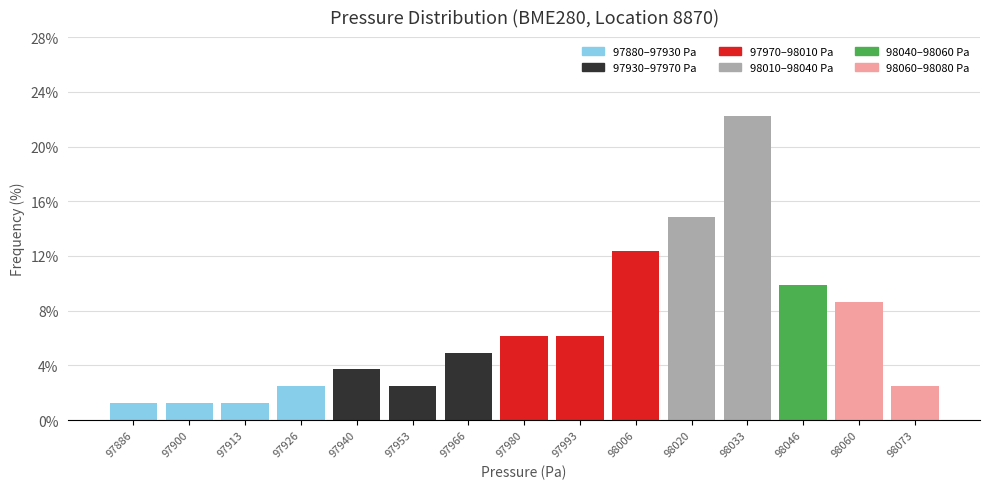

How tall is the bar that spans 97906 to 97920 on the x-axis? Neither the bar edges nor the heights are printed on the chart, so give them approximately, as read against the axes.

1.0